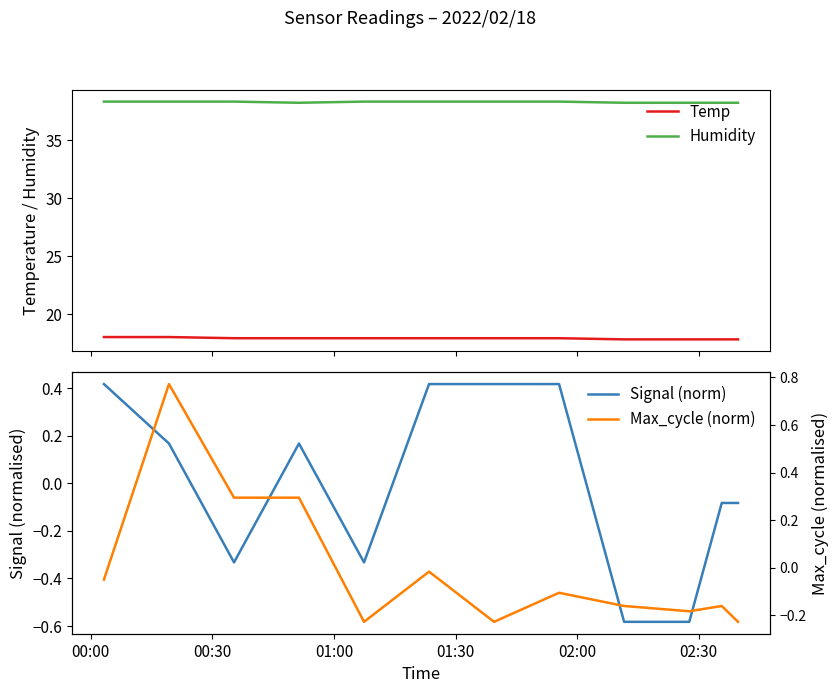

After their last crossing, which series has the higher values: Signal (norm) or Max_cycle (norm)?

Signal (norm)